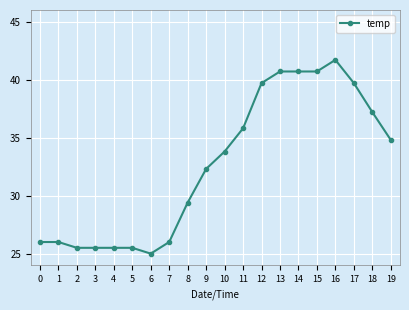

Does the chart have visible grid lines?

Yes